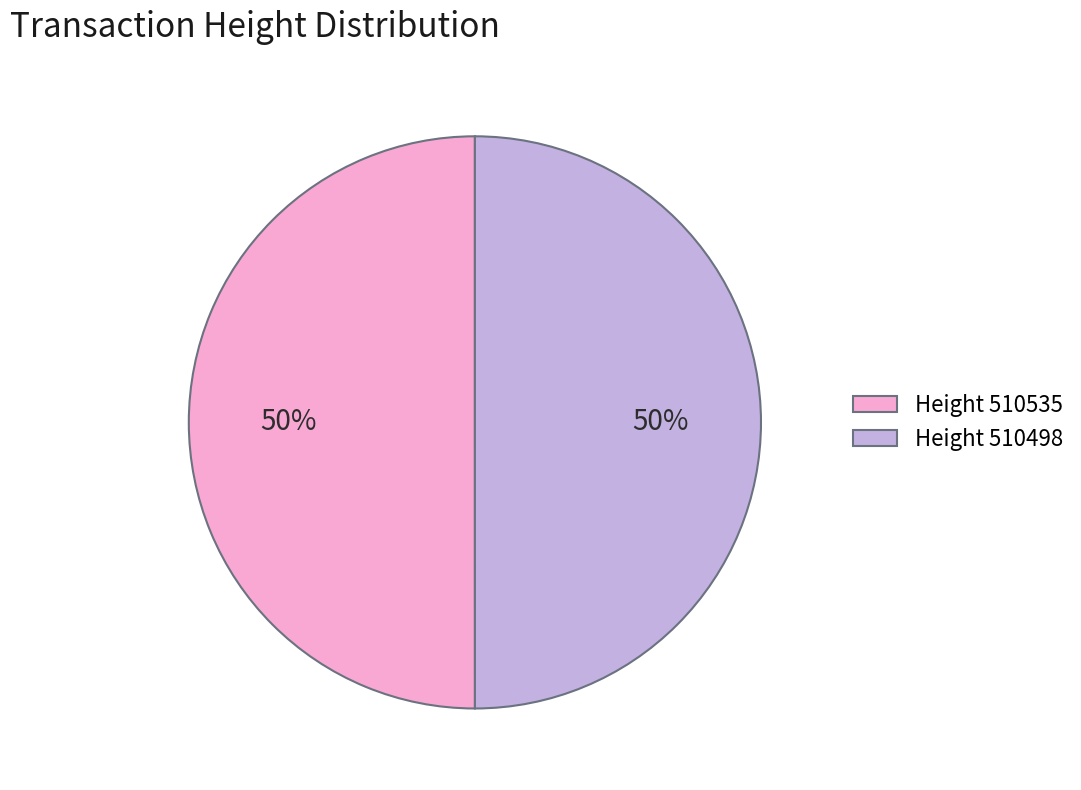

What is the ratio of the value at Height 510498 to the value at Height 510535?

1.0